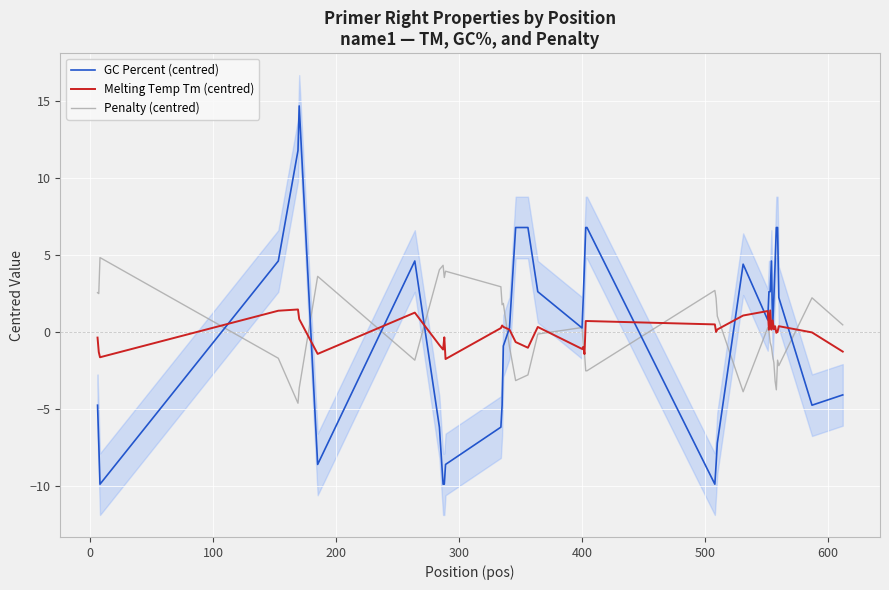

How many intersections are there between GC Percent (centred) and Melting Temp Tm (centred)?

12